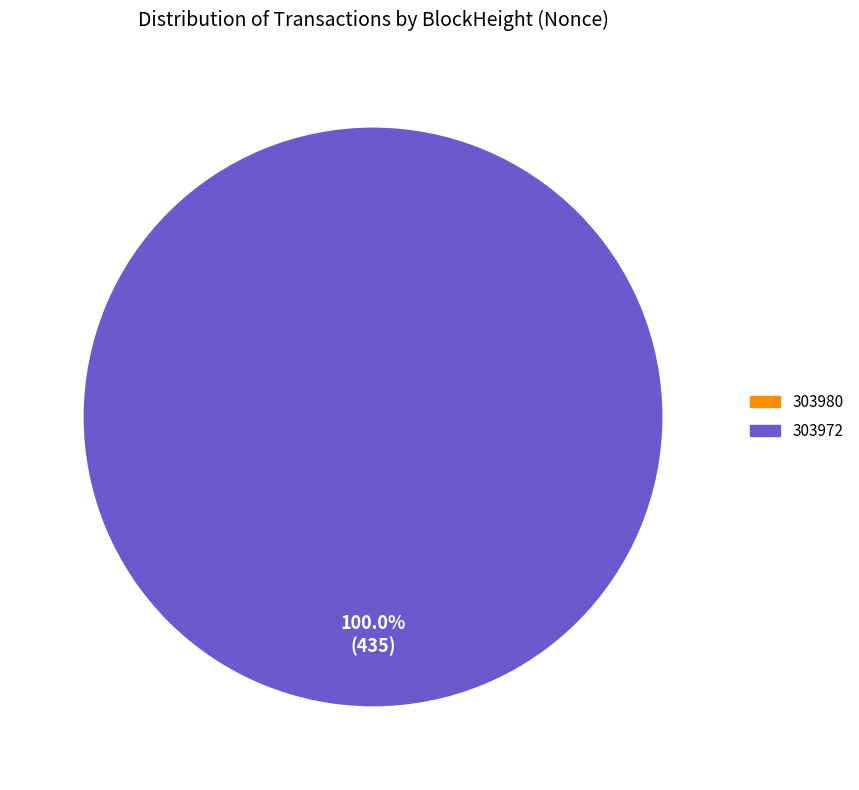

Between 303972 and 303980, which is larger?

303972